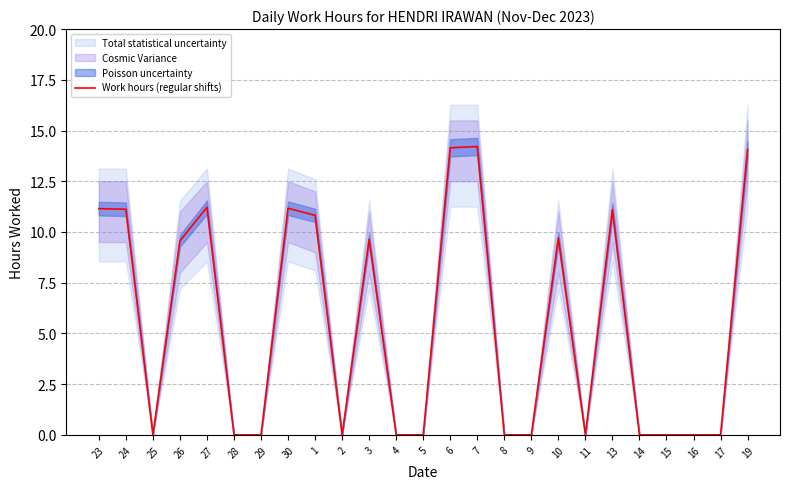

Rank the categories by value from highest to lowest.

7, 6, 19, 27, 30, 23, 24, 13, 1, 10, 3, 26, 25, 28, 29, 2, 4, 5, 8, 9, 11, 14, 15, 16, 17